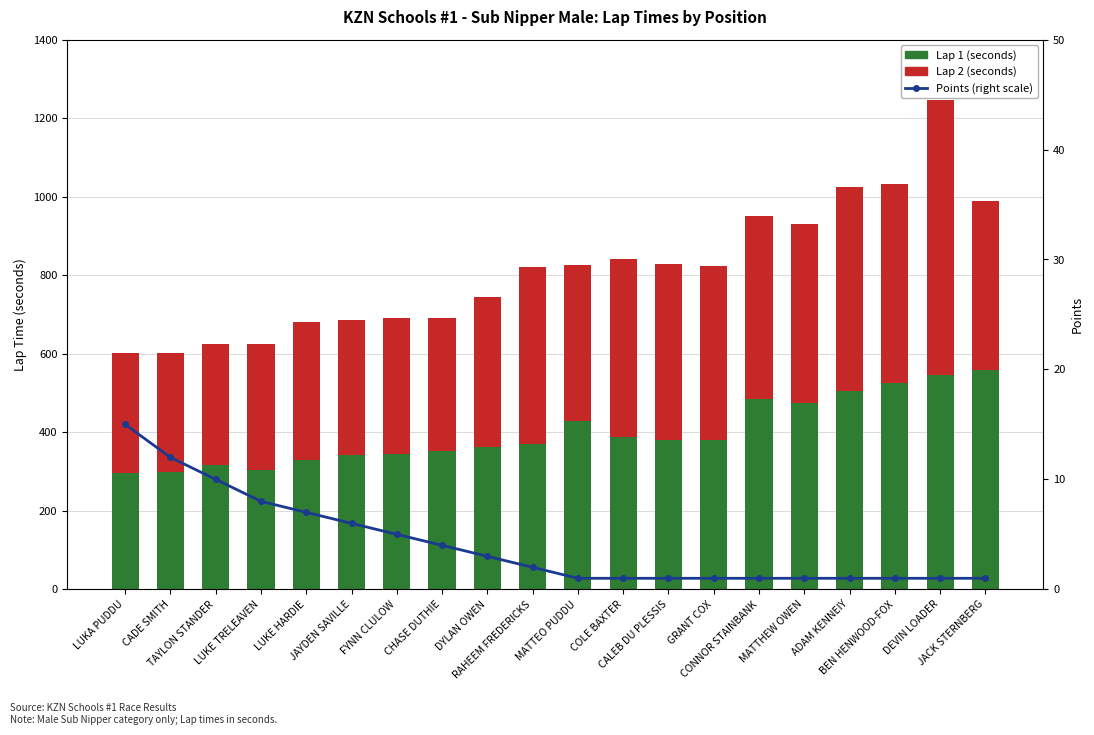

What is the difference between the Points (right scale) values at LUKA PUDDU and FYNN CLULOW?

10